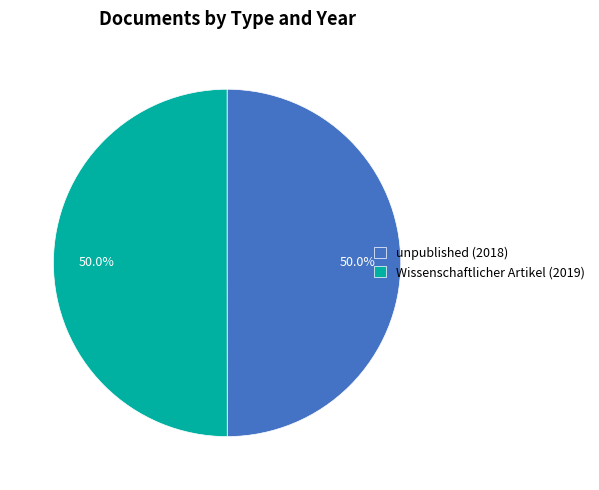

Approximately how many times larger is the value at Wissenschaftlicher Artikel (2019) compared to unpublished (2018)?

1.0